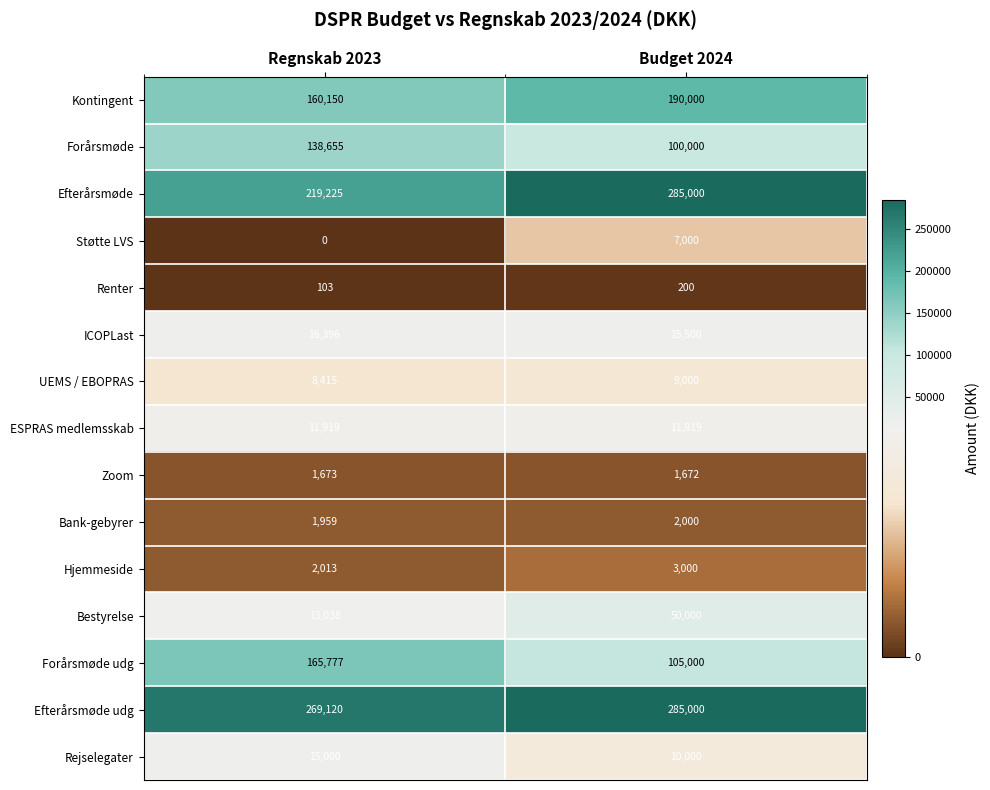

Reading right to left, what are all the values shown in this chart?

Kontingent: 190000	160150
Forårsmøde: 100000	138655
Efterårsmøde: 285000	219225
Støtte LVS: 7000	0
Renter: 200	103
ICOPLast: 15500	16396
UEMS / EBOPRAS: 9000	8415
ESPRAS medlemsskab: 11919	11919
Zoom: 1672	1673
Bank-gebyrer: 2000	1959
Hjemmeside: 3000	2013
Bestyrelse: 50000	13038
Forårsmøde udg: 105000	165777
Efterårsmøde udg: 285000	269120
Rejselegater: 10000	15000